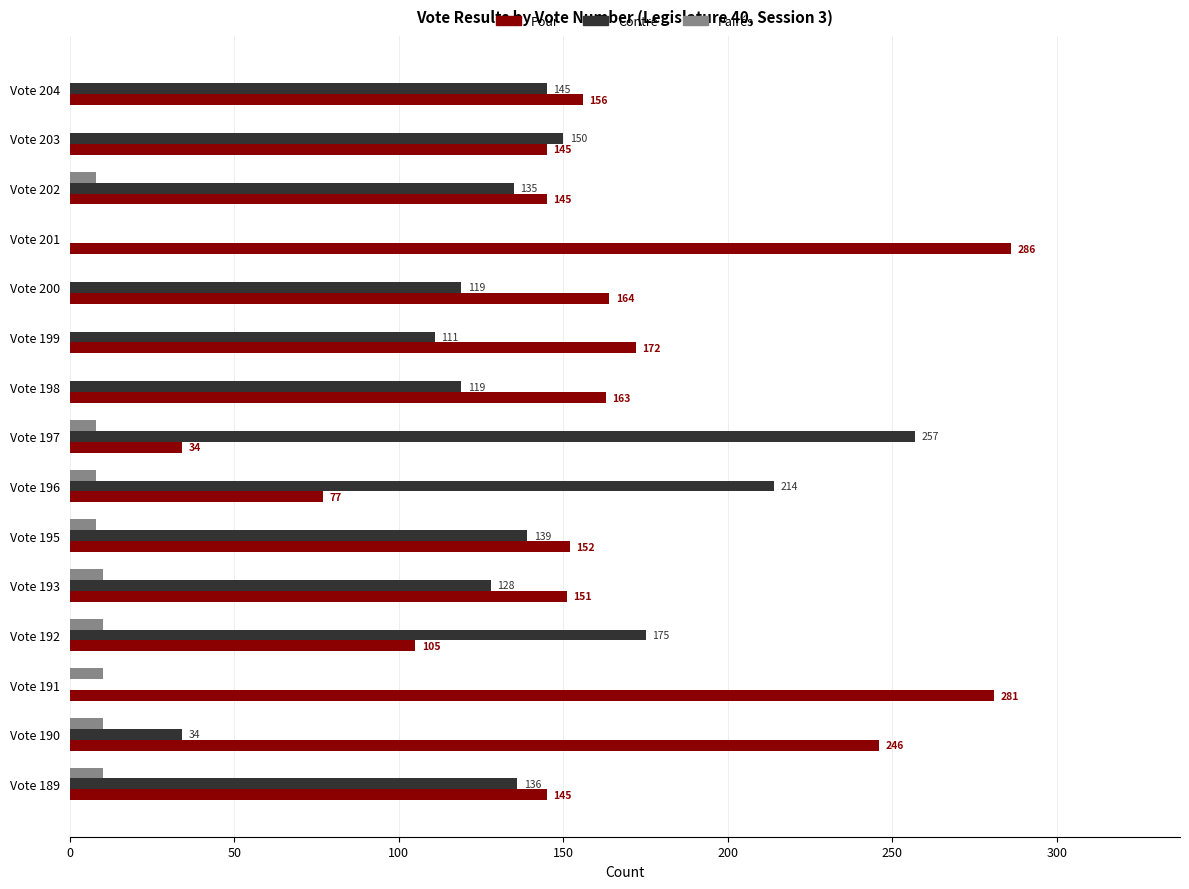

Which series changed the most between Vote 198 and Vote 191?

Contre